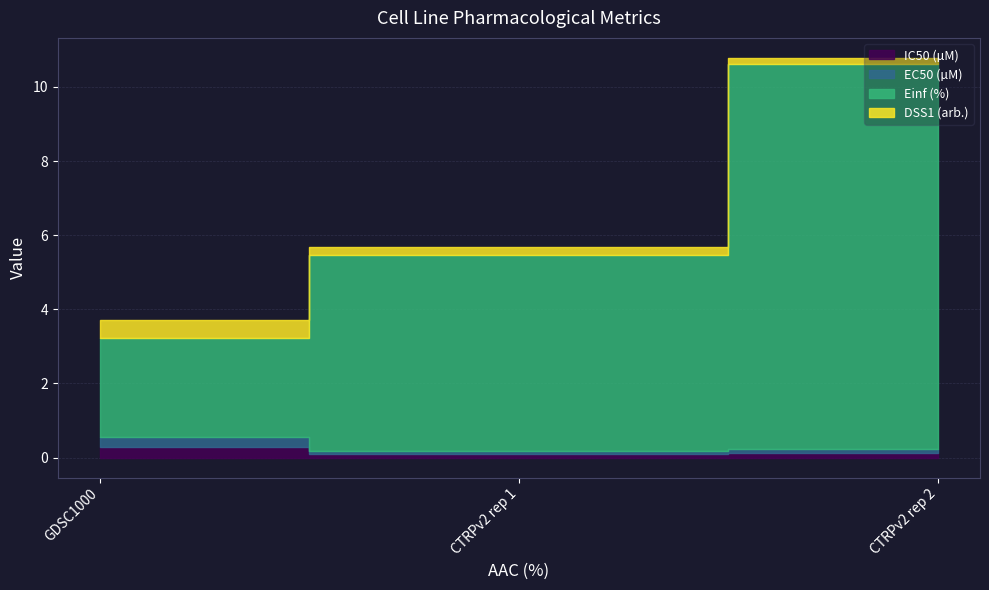

What is the label of the 2nd point from the left?

CTRPv2 rep 1